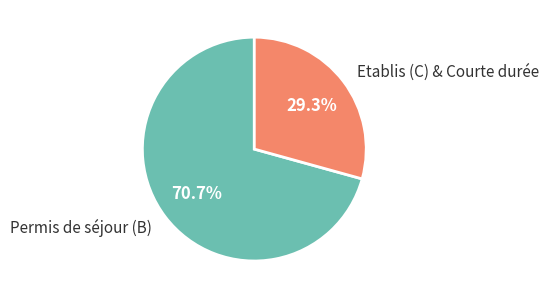

Approximately how many times larger is the value at Etablis (C) & Courte durée compared to Permis de séjour (B)?

0.4